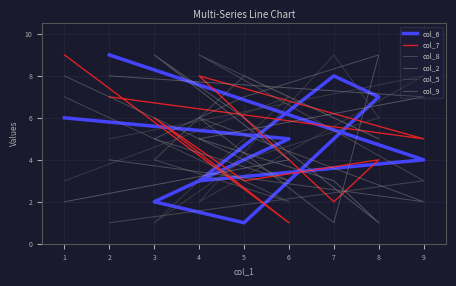

Where is the first local minimum for col_2?

8